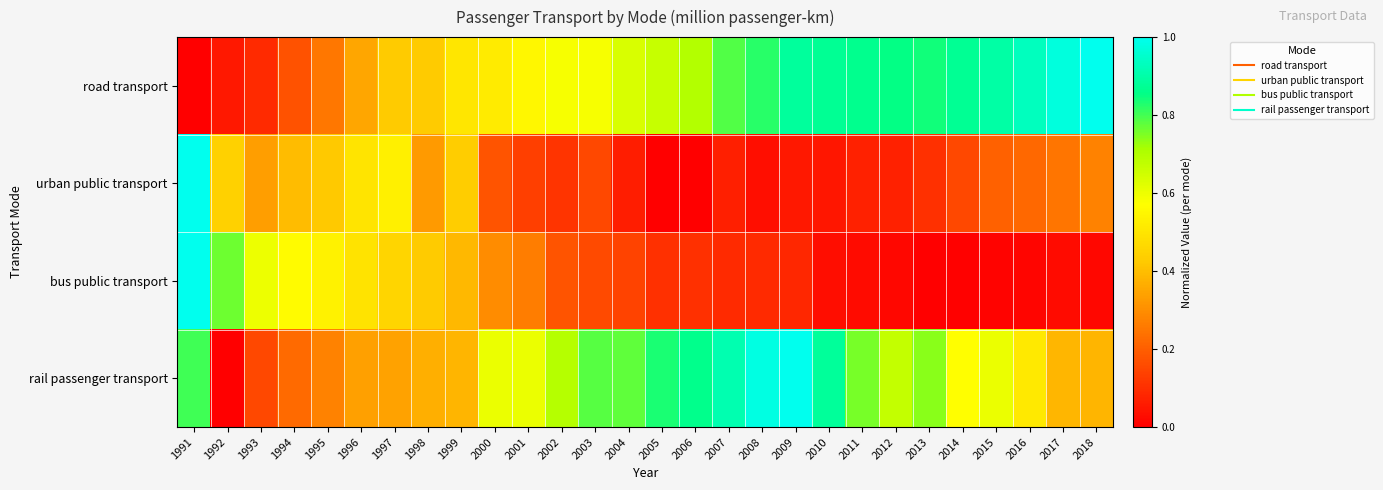

Rank the series at 2017 from highest to lowest value.

road transport, rail passenger transport, urban public transport, bus public transport